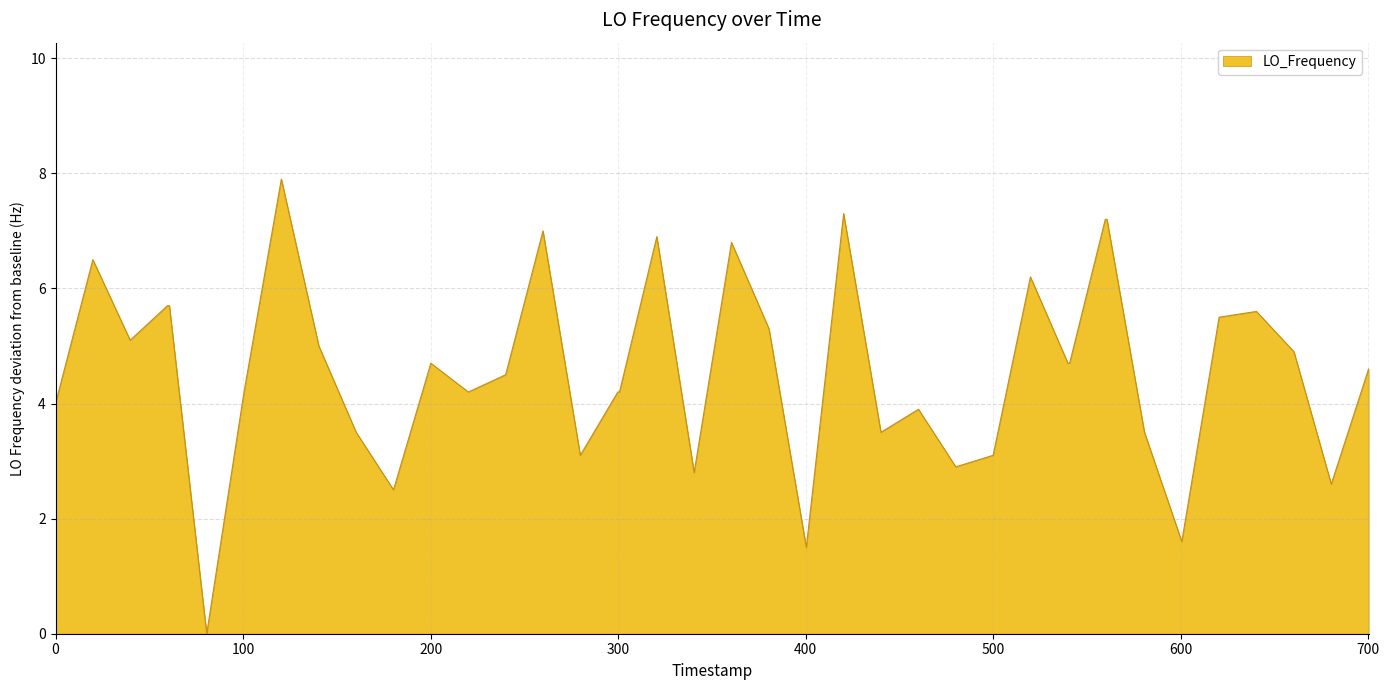

What is the difference between the maximum and minimum values?

7.9